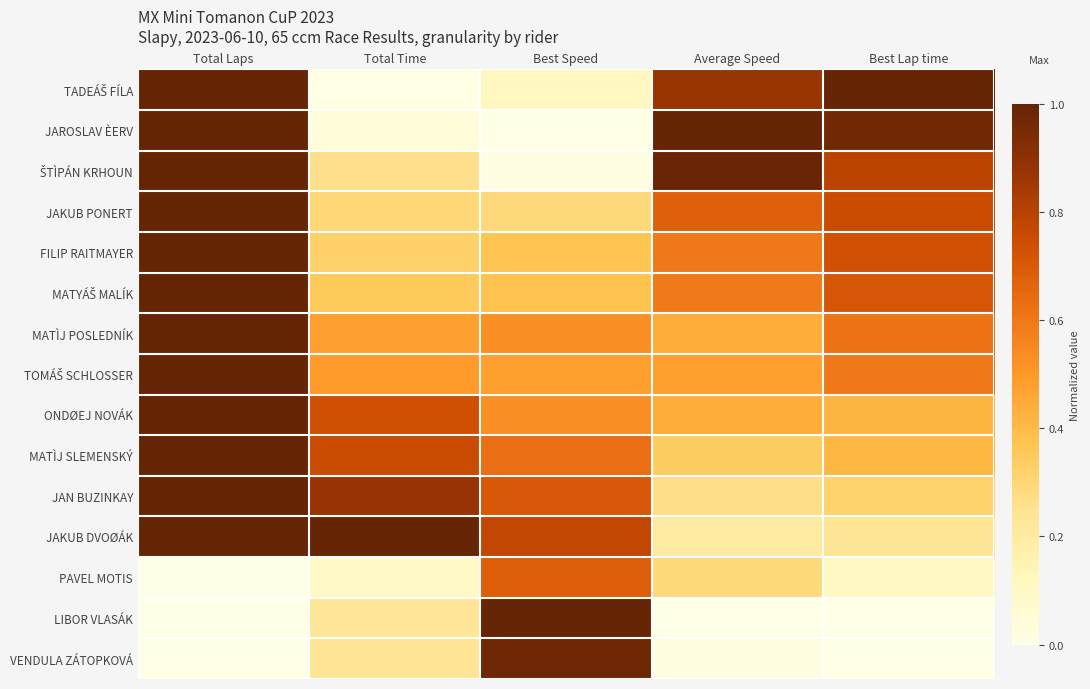

Which series has the largest total across all categories?

JAKUB DVOØÁK